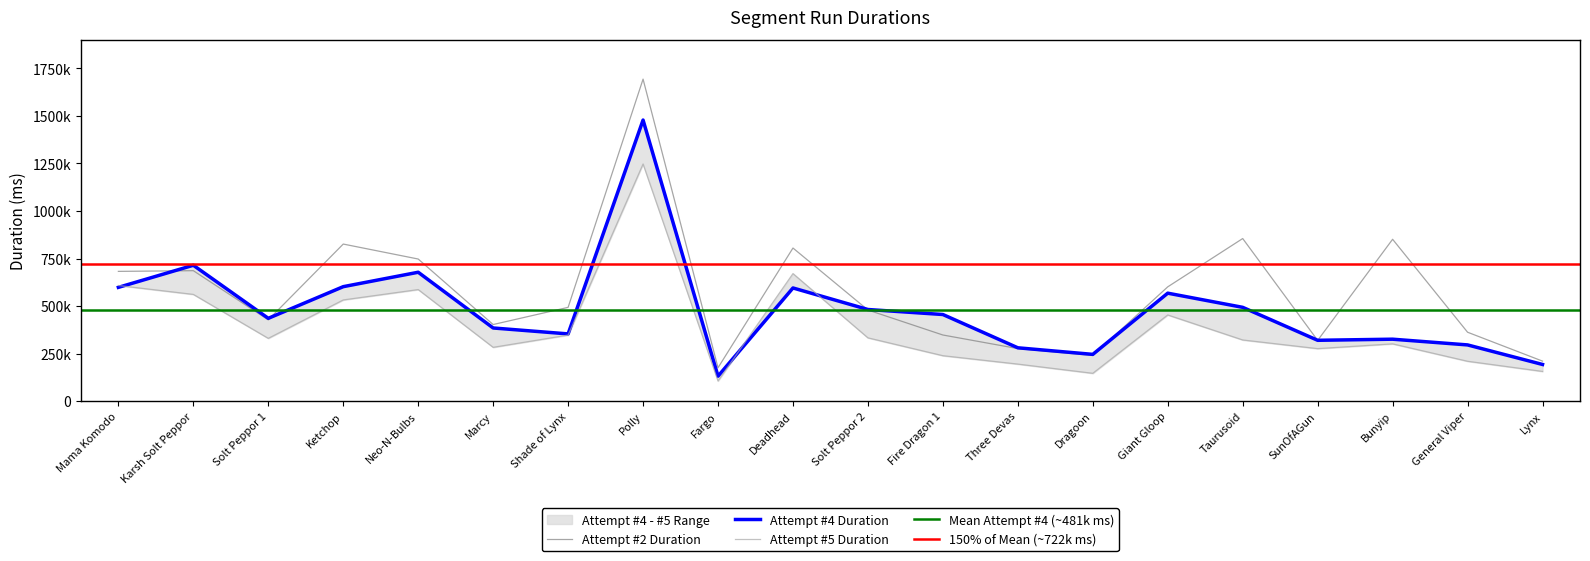

In Attempt #4 Duration, how many points are lower than both neighbors (excluding endpoints)?

5